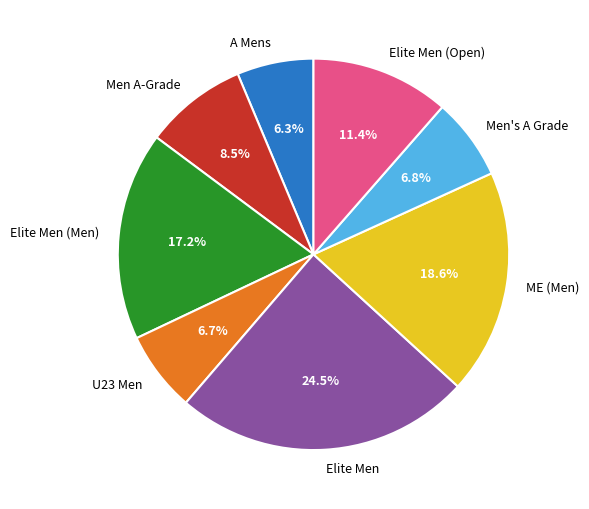

To the nearest percent, what portion does U23 Men represent?

7%